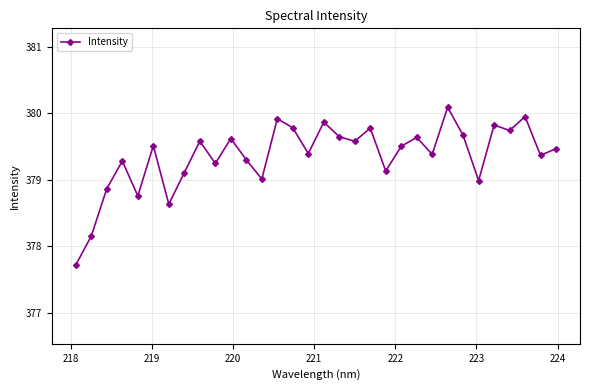

Is this an area chart (filled region under the line)?

No